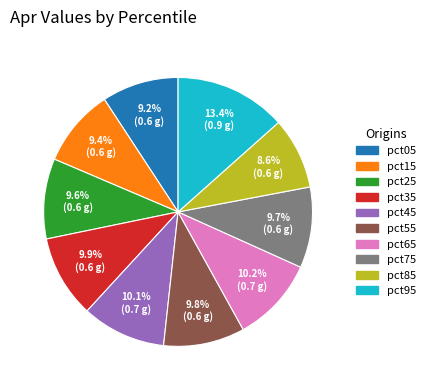

What is the smallest slice in the pie chart?

pct85